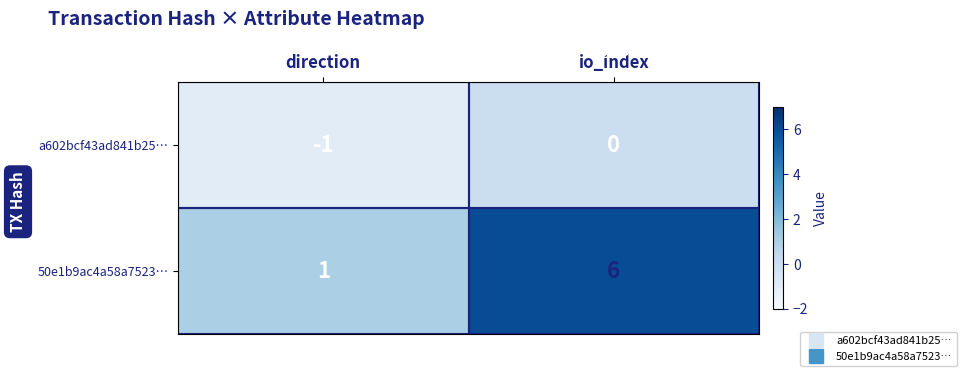

What is the difference between the maximum and minimum values in the 50e1b9ac4a58a7523… series?

5